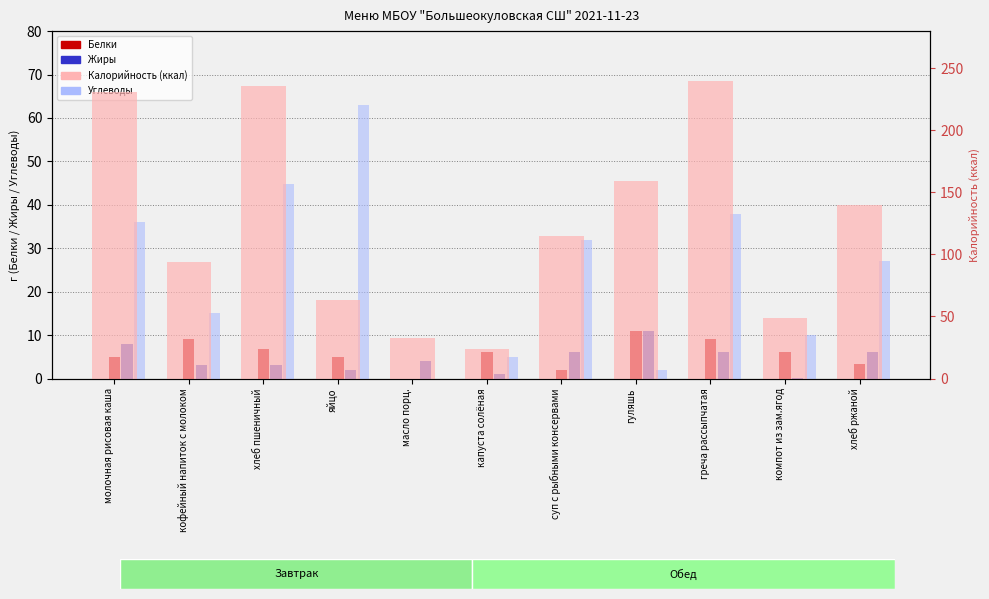

Which category has the lowest value across all series?

масло порц.